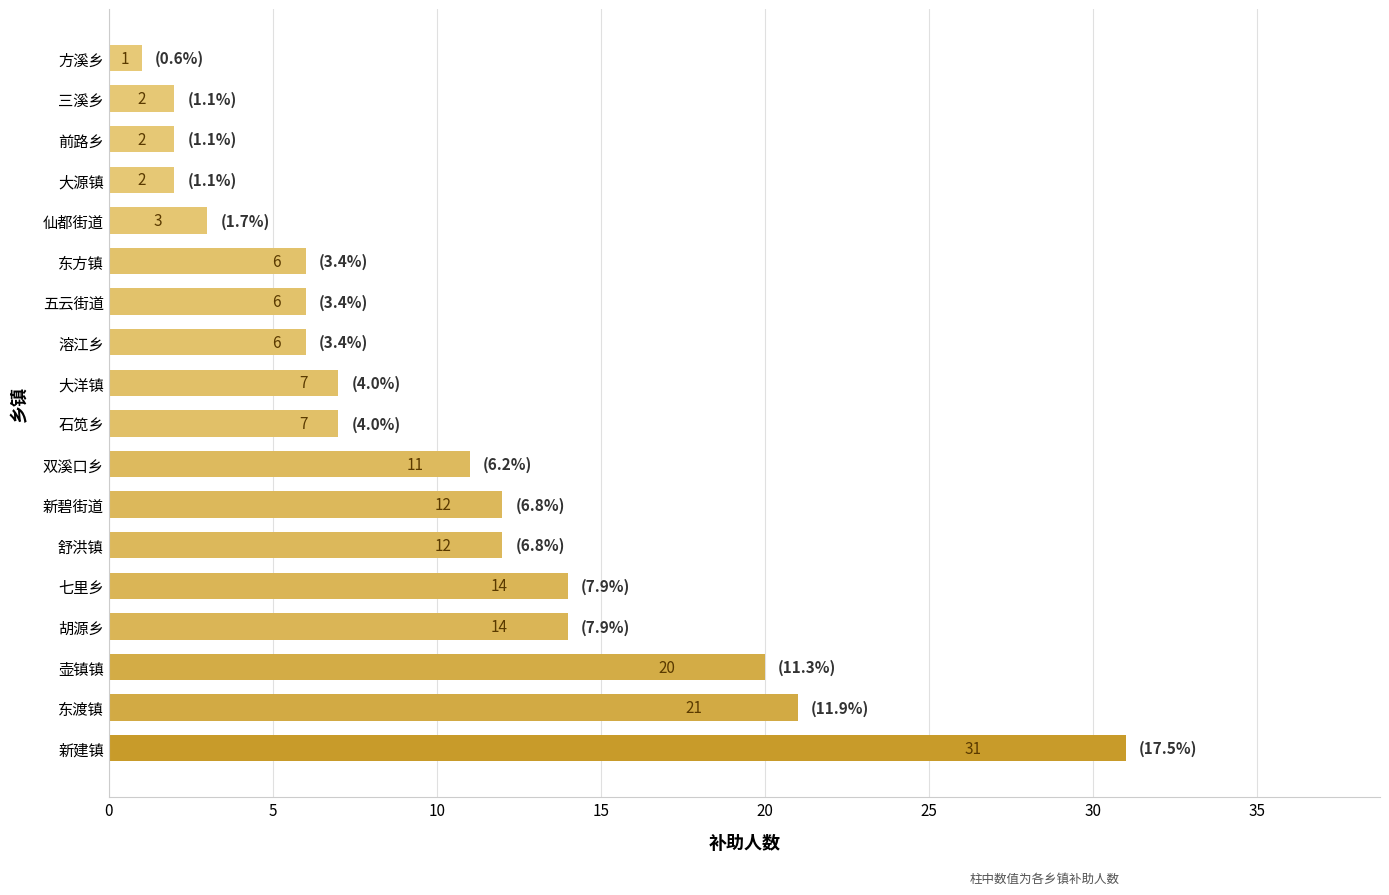

Count the number of data series in this chart.

1